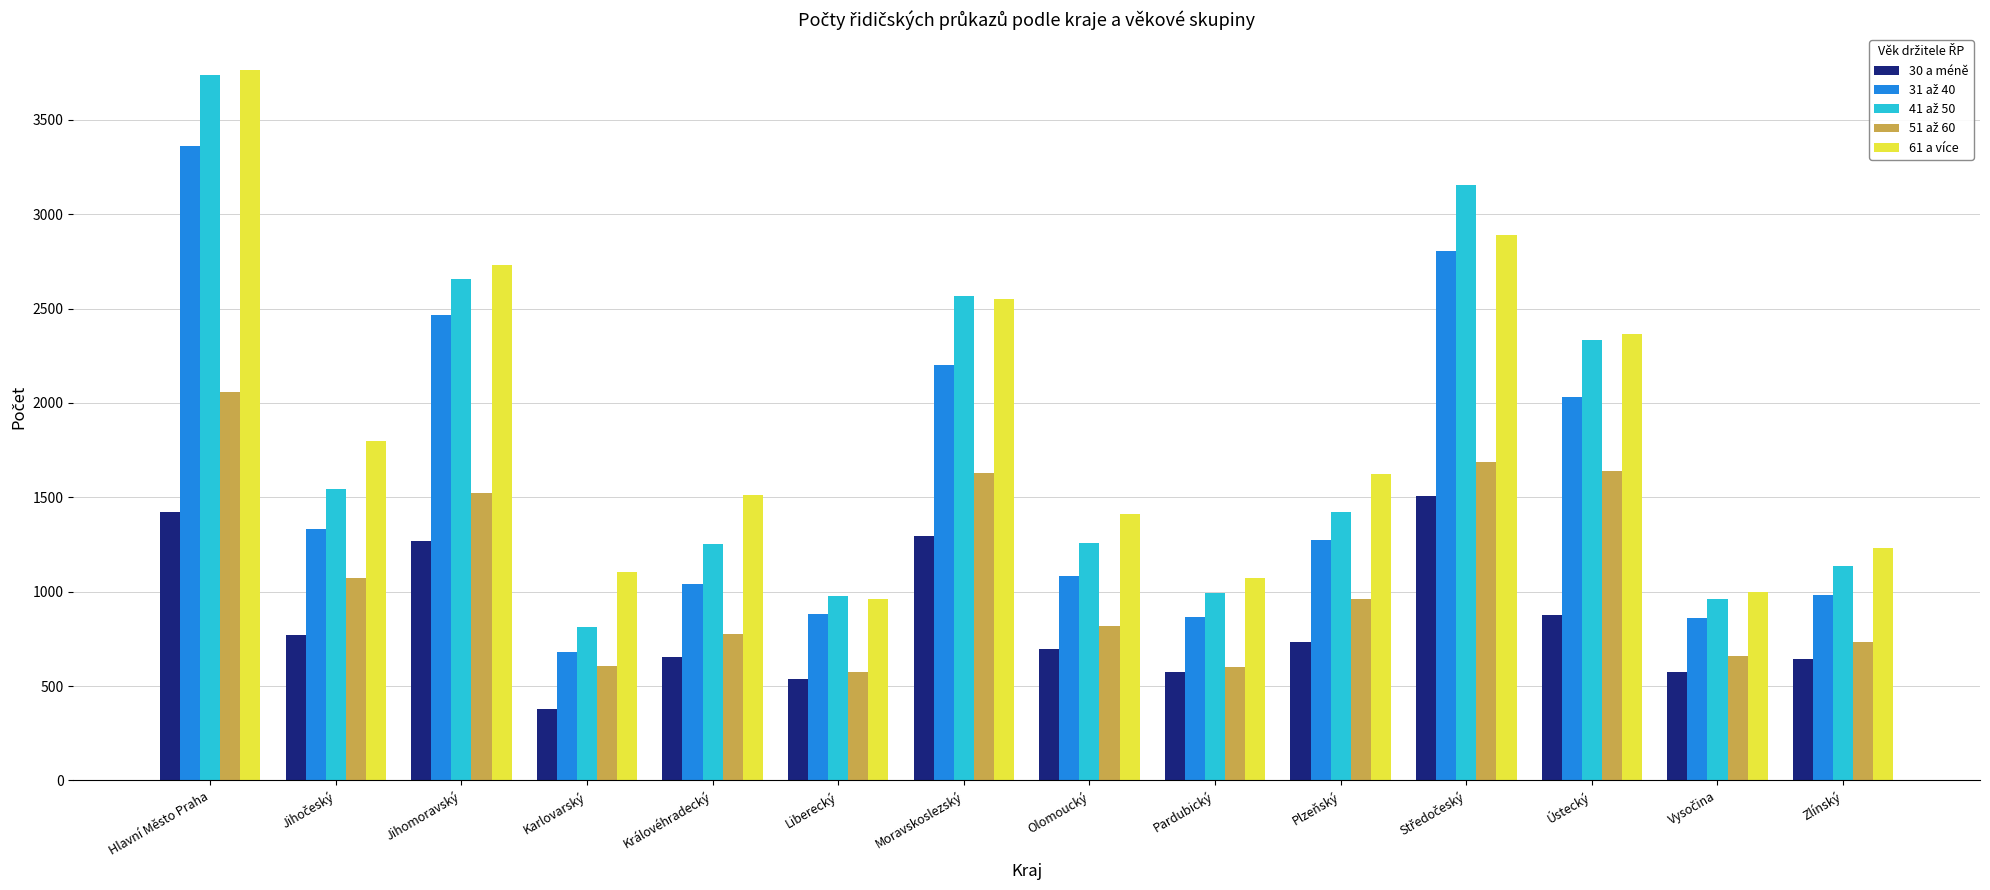

Read the 61 a více value at Pardubický, to the nearest 50.

1050